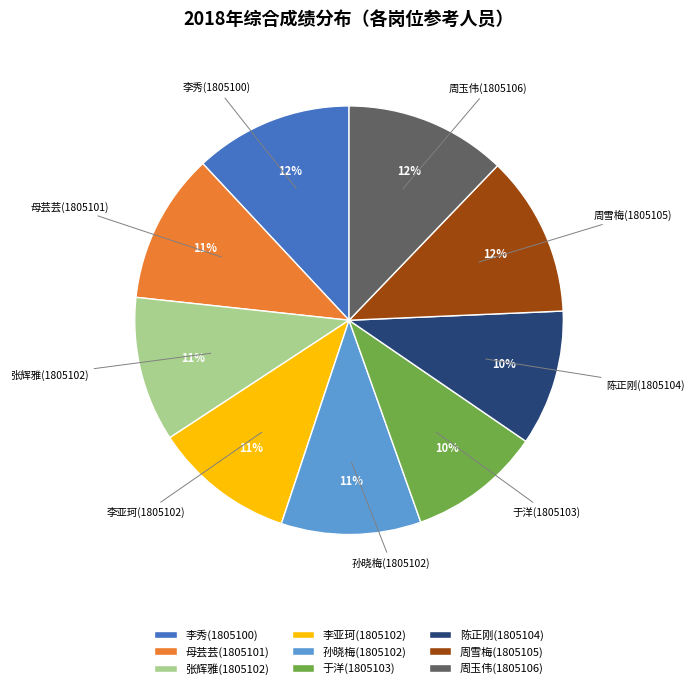

Is the sum of 母芸芸(1805101) and 周雪梅(1805105) greater than half?

No